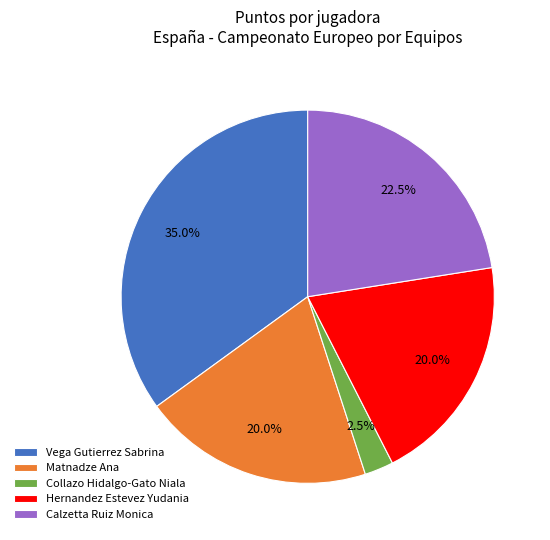

Is there a majority slice in this chart?

No